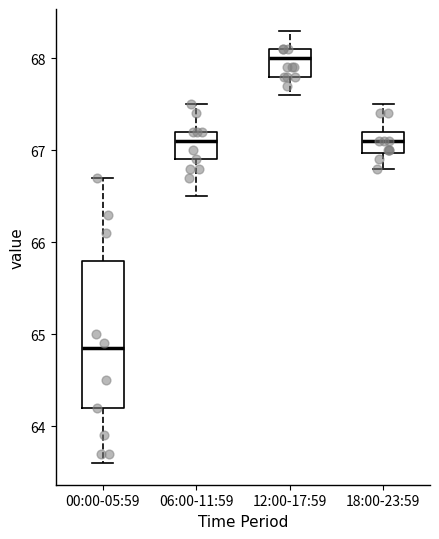

Reading left to right, transcribe this box plot: for each box, give where its median line is, the range the box spans, and where its two whiskers end, as read against the y-axis. The values are not printed on the chart, so give them approximately, as read against the axis.

00:00-05:59: median 64.9, box 64.2 to 65.8, whiskers 63.6 to 66.7
06:00-11:59: median 67.1, box 66.9 to 67.2, whiskers 66.5 to 67.5
12:00-17:59: median 68.0, box 67.8 to 68.1, whiskers 67.6 to 68.3
18:00-23:59: median 67.1, box 67.0 to 67.2, whiskers 66.8 to 67.5